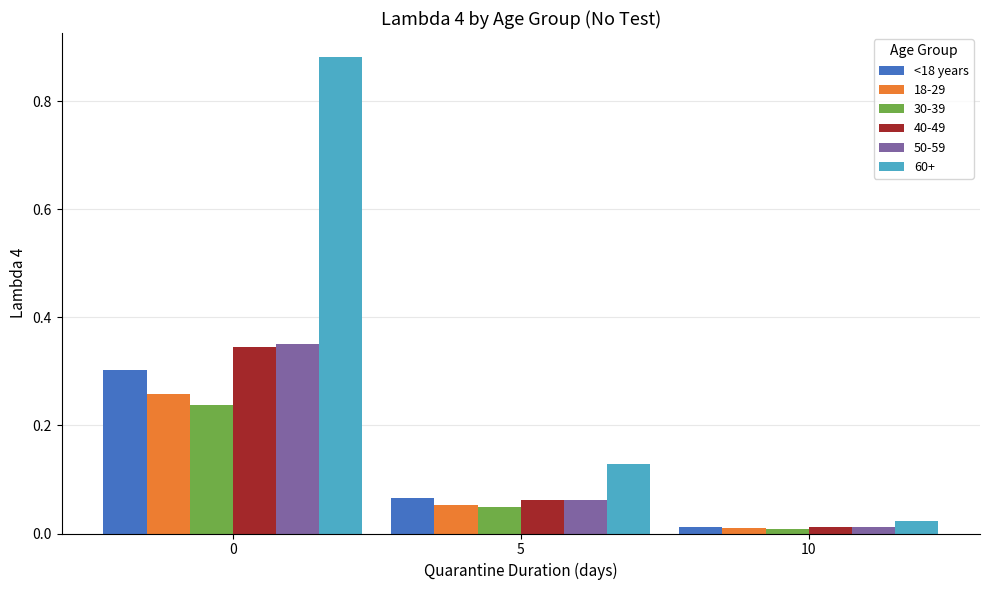

Which series has the widest spread of values?

60+